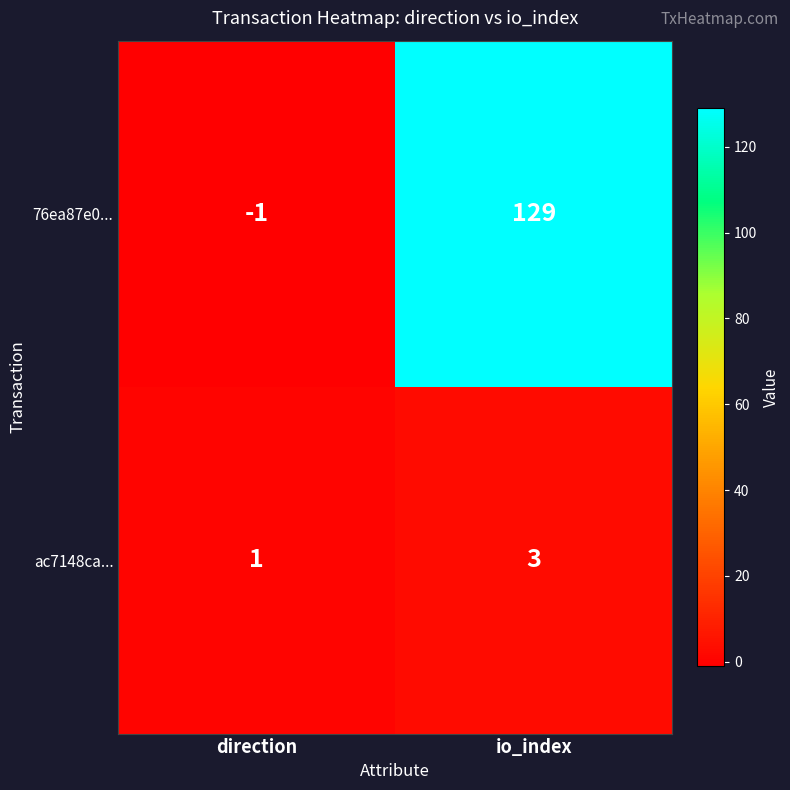

The ac7148ca... series shows 2 at io_index. True or false?

False